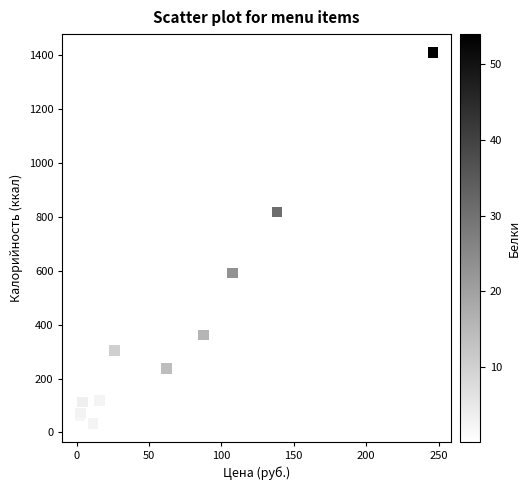

What Y value in the scatter plot is closest to 722?

818.1